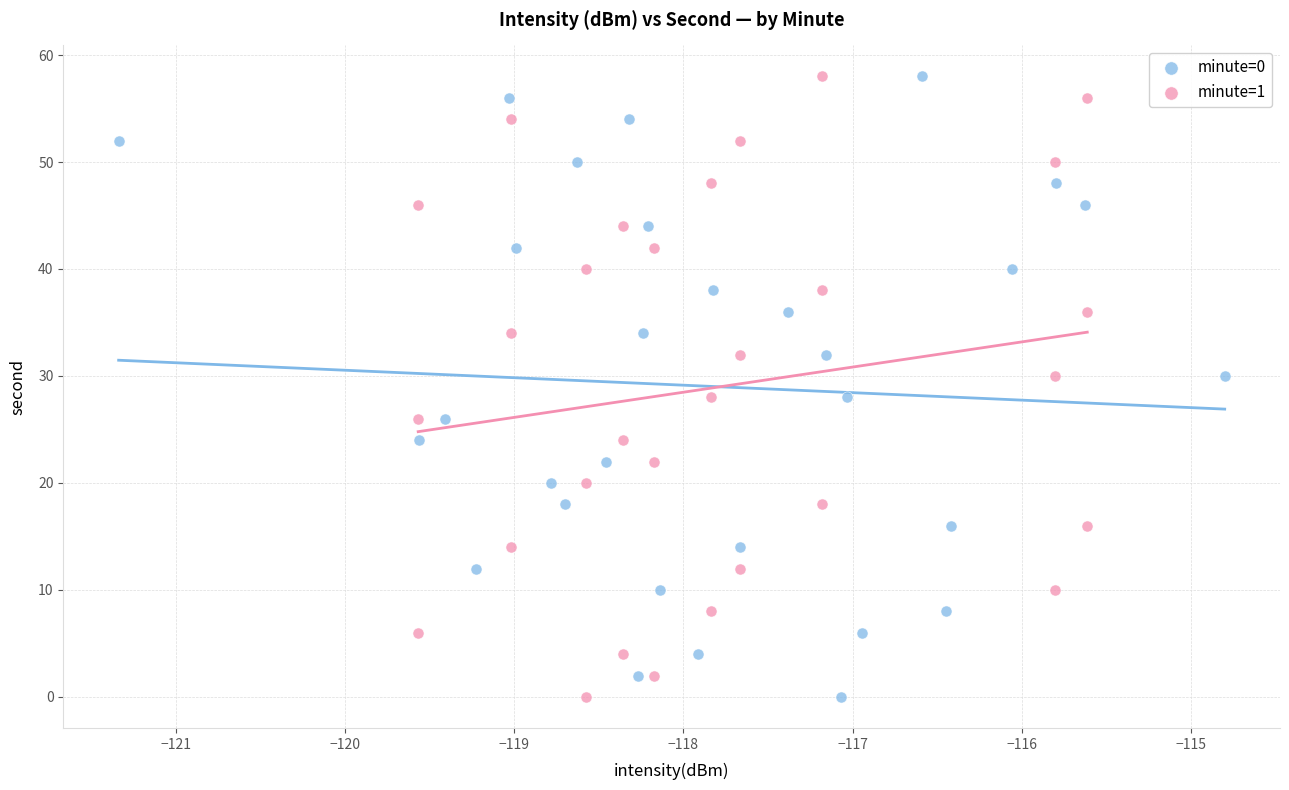

What are all the series names shown in the legend?

minute=0, minute=1